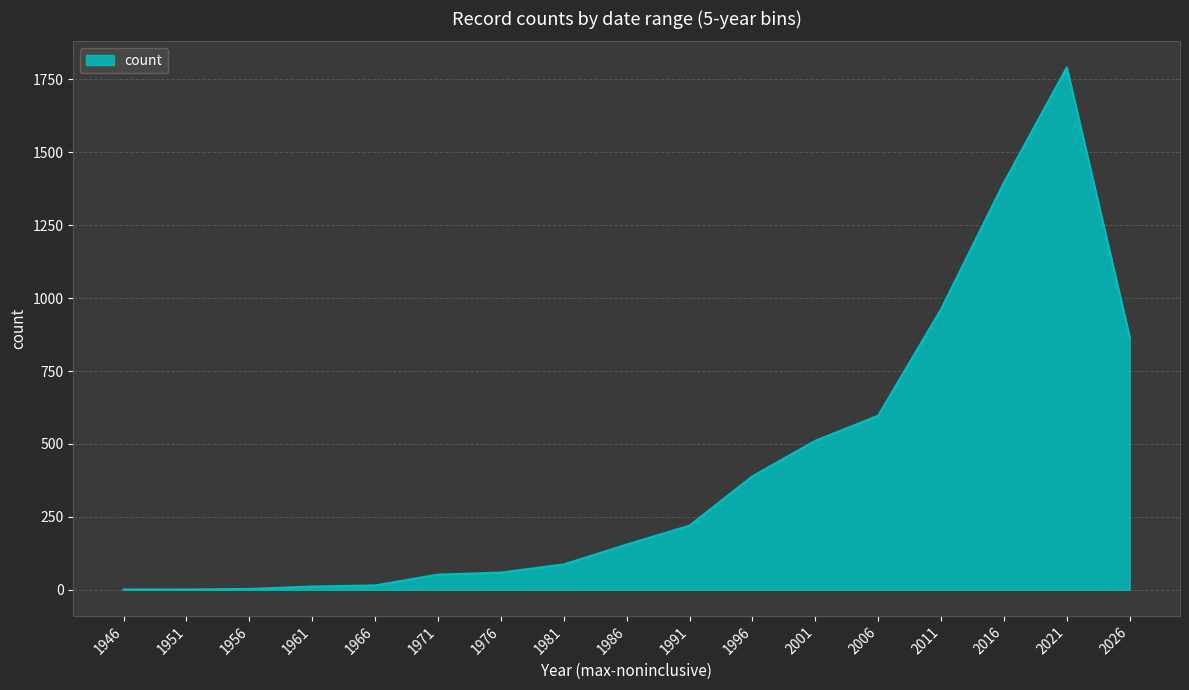

What is the change in value from 1996 to 2026?

+477